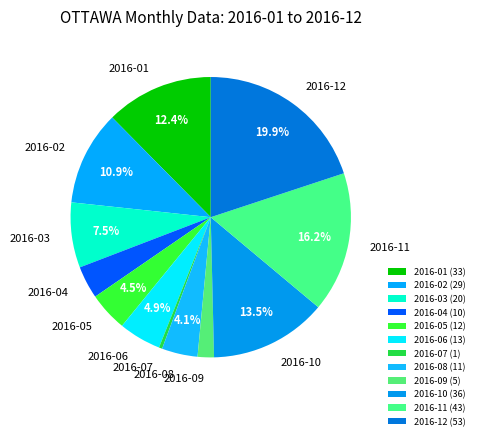

How many slices are in this pie chart?

12